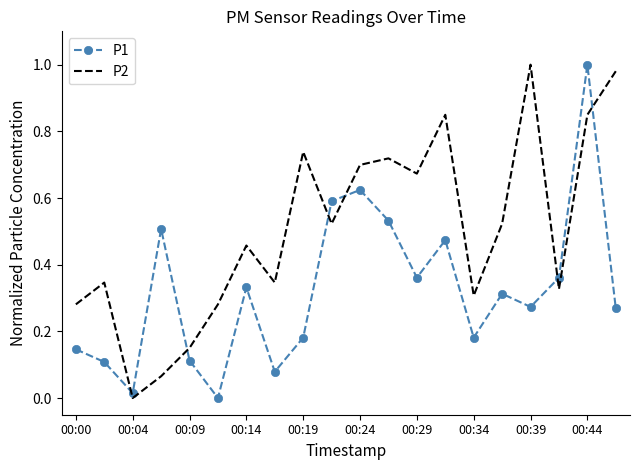

Which series has the largest total across all categories?

P2